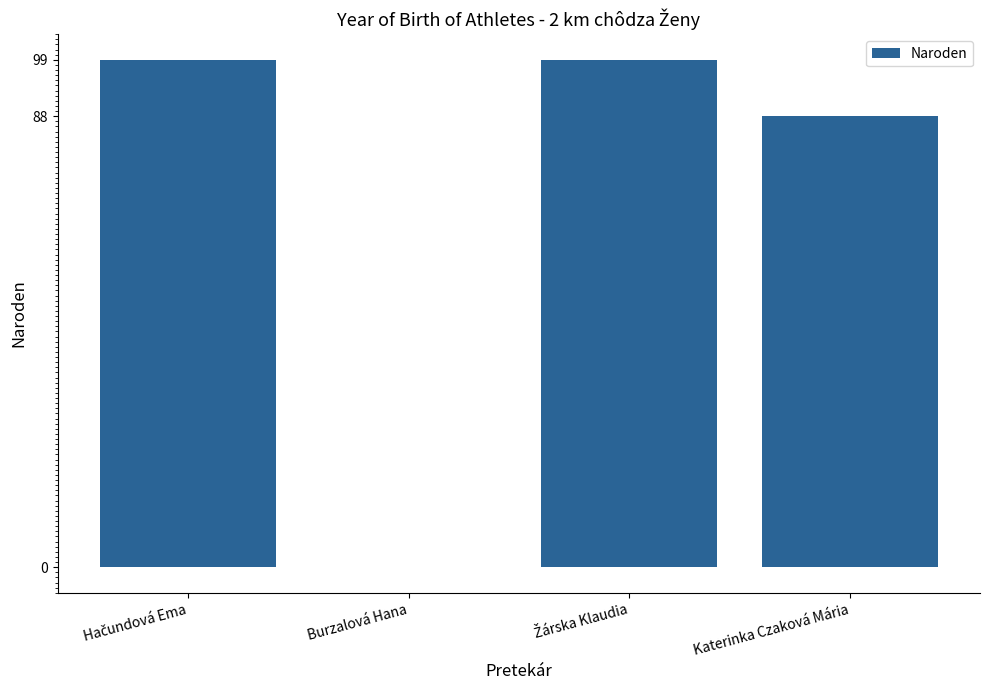

True or false: the data shows 25 at Katerinka Czaková Mária.

False